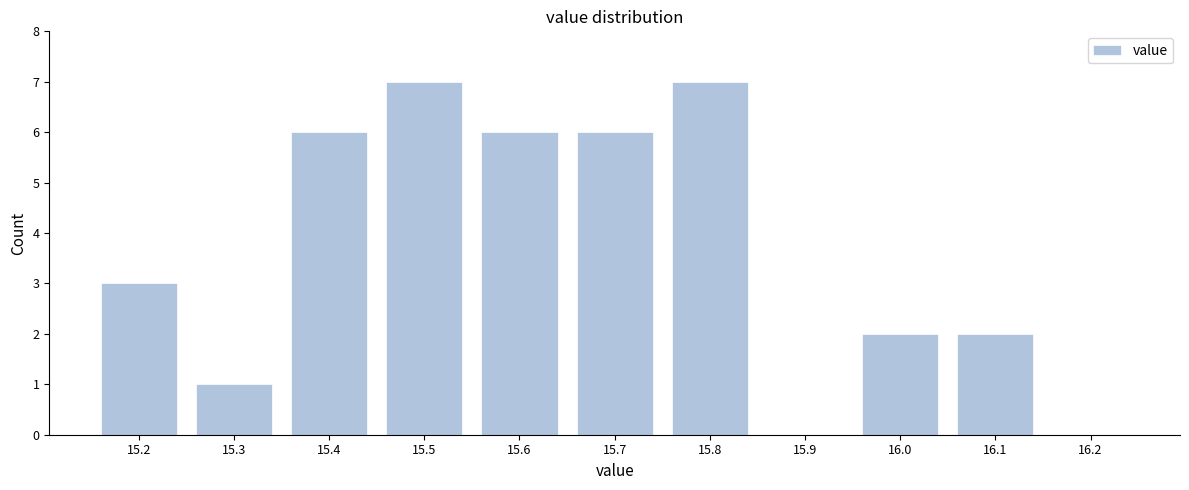

Reading right to left, list all the values displayed in this chart.

16.2=0	16.1=2	16.0=2	15.9=0	15.8=7	15.7=6	15.6=6	15.5=7	15.4=6	15.3=1	15.2=3